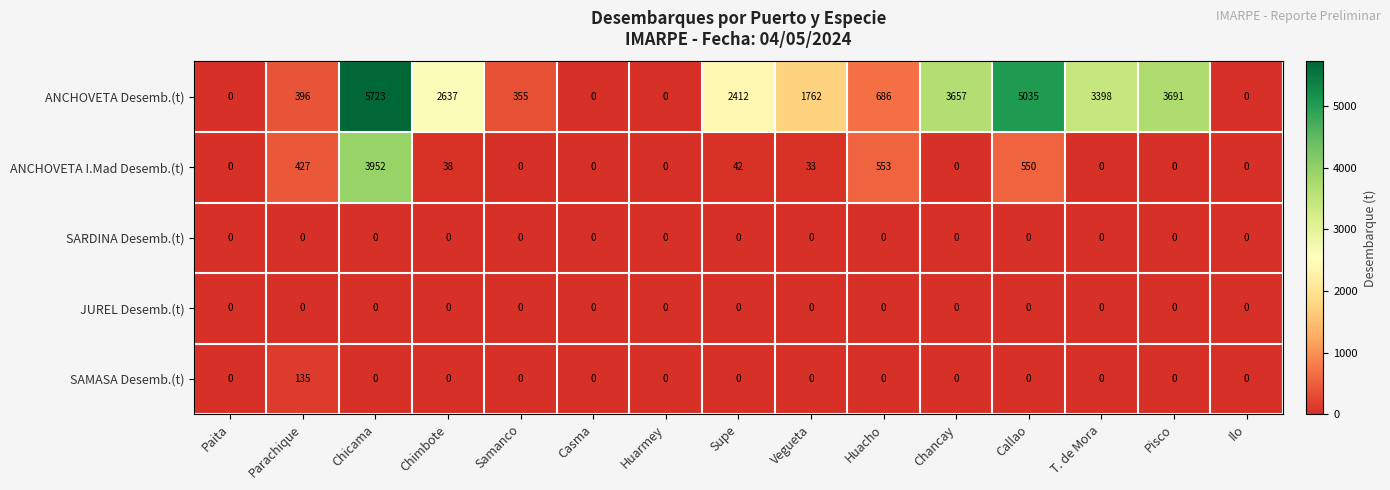

What is the average value of the ANCHOVETA I.Mad Desemb.(t) series?

373